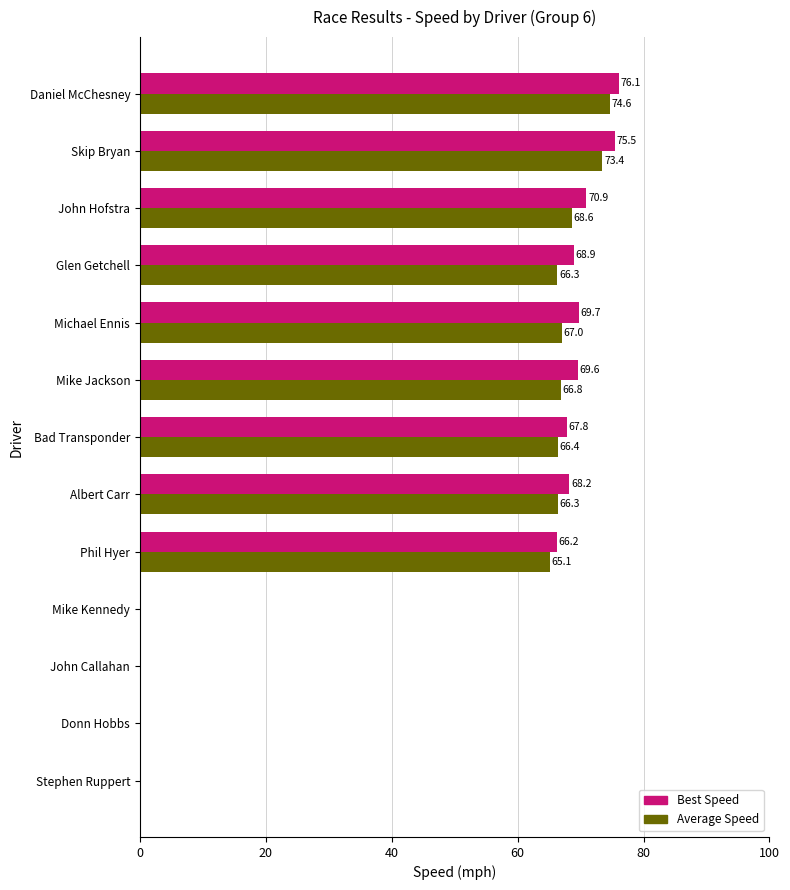

What is the maximum value for Best Speed?

76.1